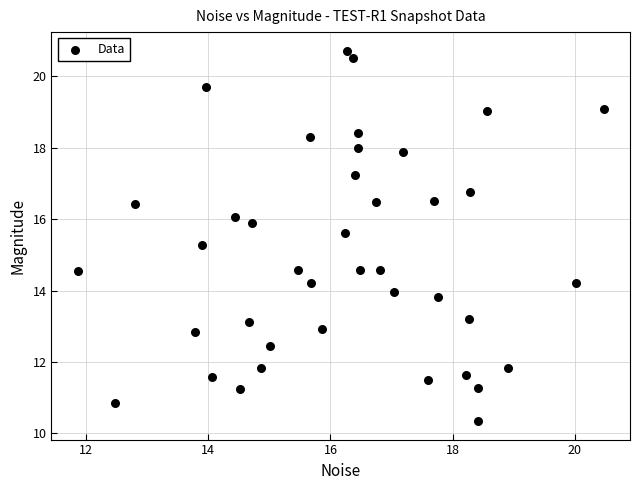

What is the range of Y values (max minus min)?

10.4